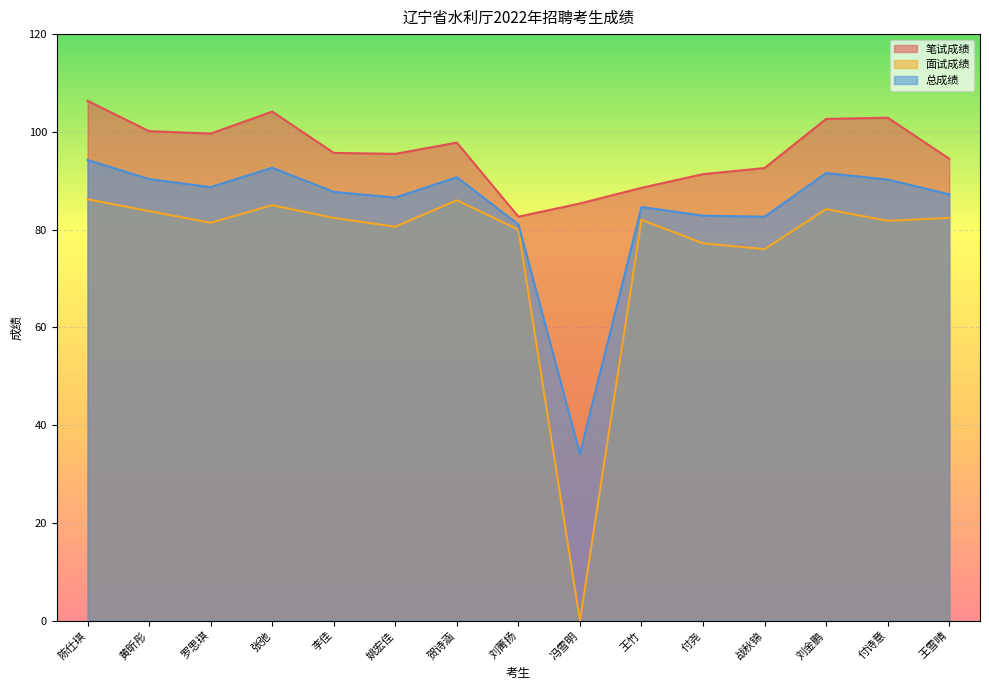

What is the label of the 4th point from the left?

张弛